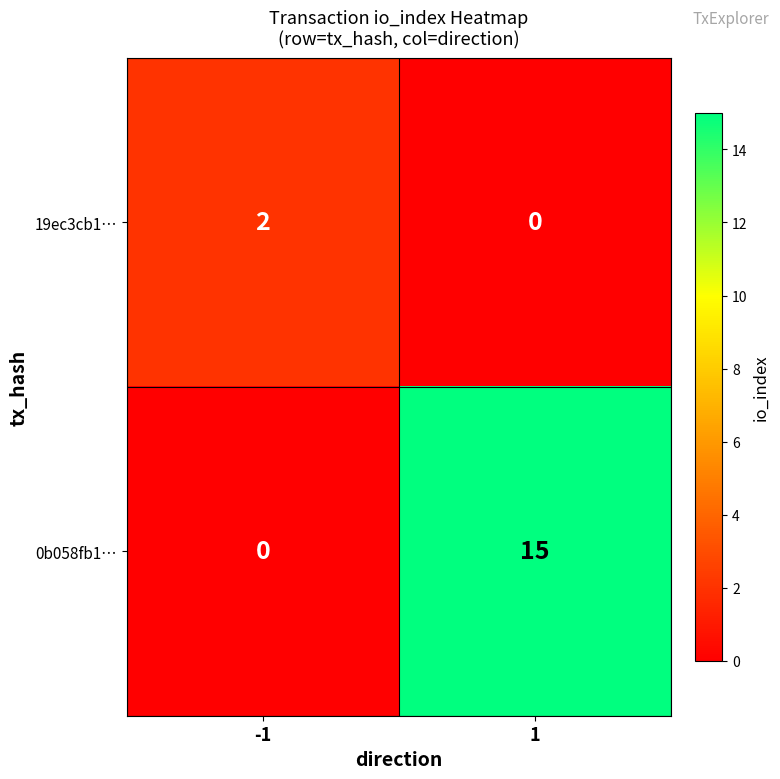

What is the average value of the 0b058fb1… series?

8